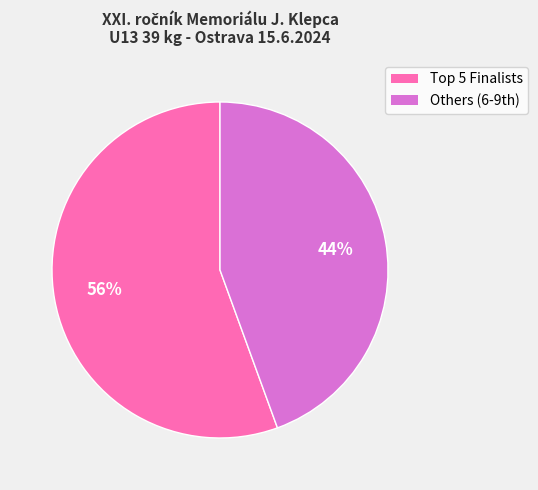

To the nearest percent, what is the average slice percentage?

50%